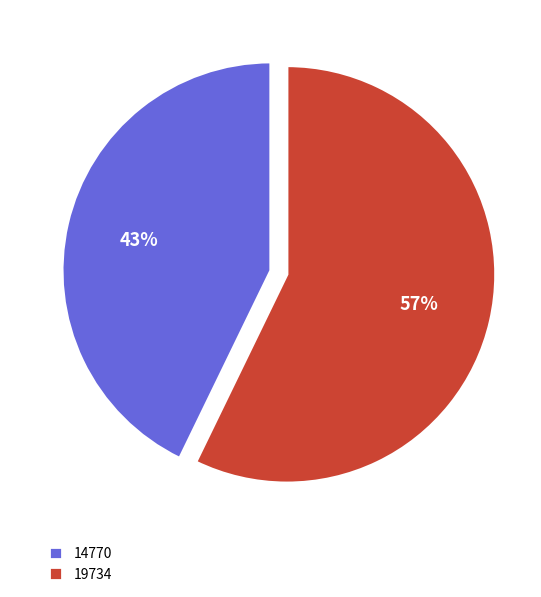

Which has a higher value, 19734 or 14770?

19734